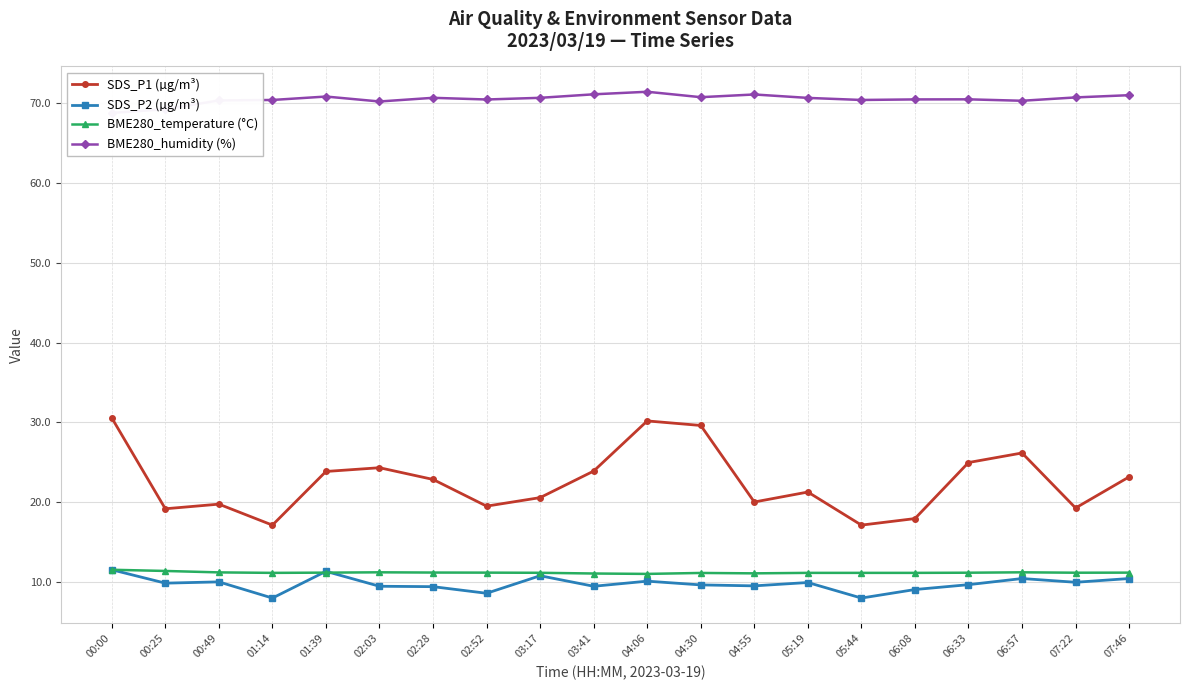

What position from the right is 06:33?

4